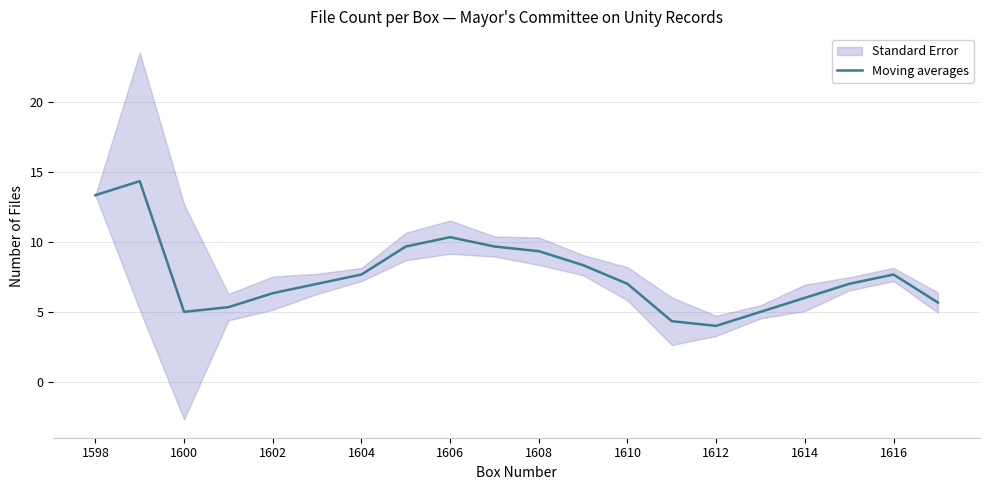

What is the lowest value of the Moving averages series?

4.0